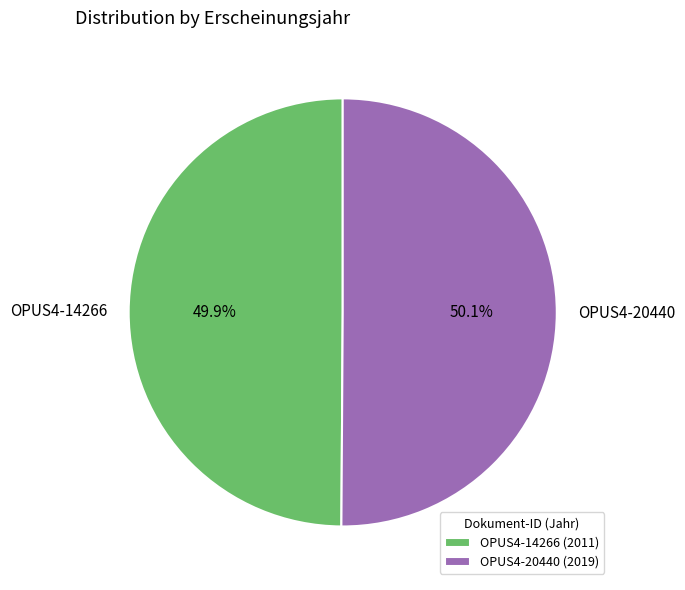

Count the number of slices in the pie.

2